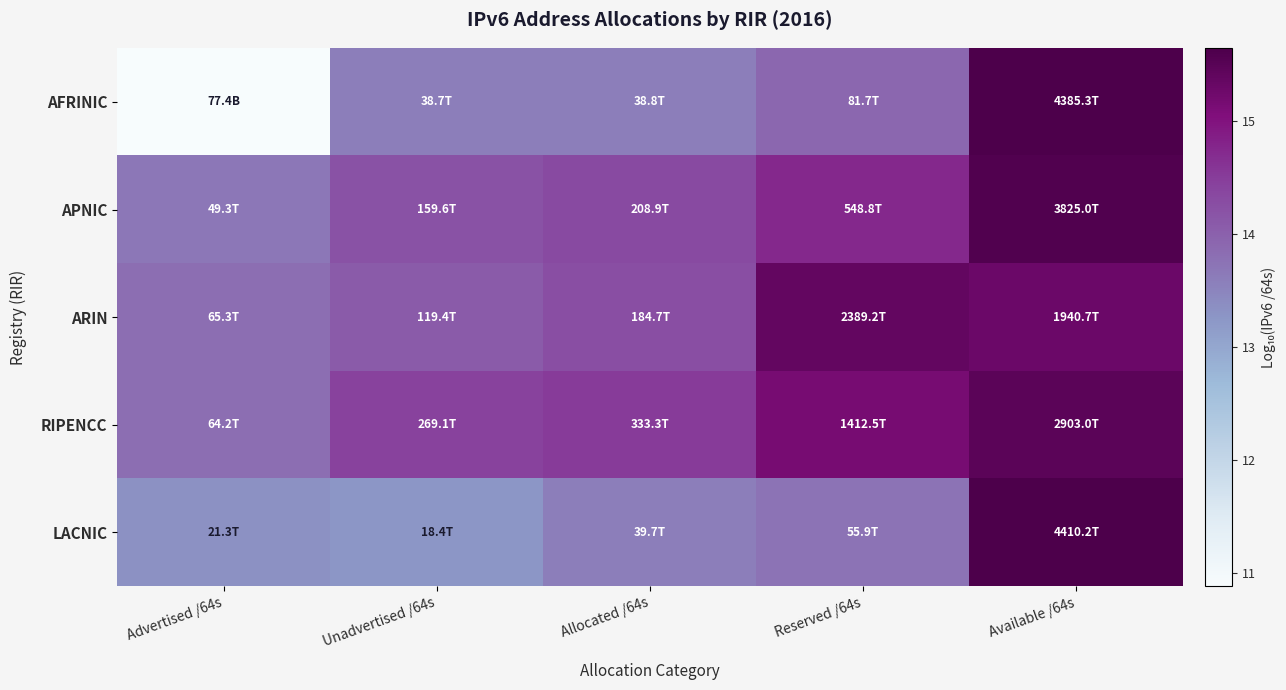

What is the spread (max minus min) of values at Allocated /64s?

0.9